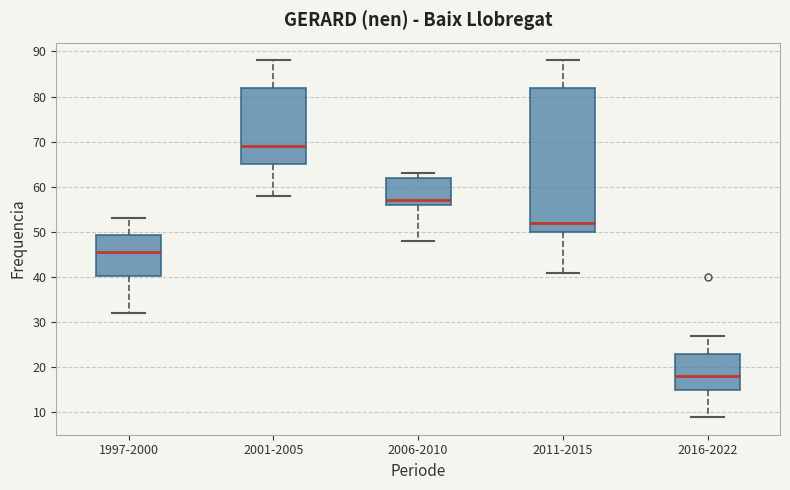

Reading left to right, read every box against the y-axis: the position of its median line, the range the box covers, and the ends of its whiskers. The values are not printed on the chart, so give them approximately, as read against the axis.

1997-2000: median 46, box 40 to 49, whiskers 32 to 53
2001-2005: median 69, box 65 to 82, whiskers 58 to 88
2006-2010: median 57, box 56 to 62, whiskers 48 to 63
2011-2015: median 52, box 50 to 82, whiskers 41 to 88
2016-2022: median 18, box 15 to 23, whiskers 9 to 27